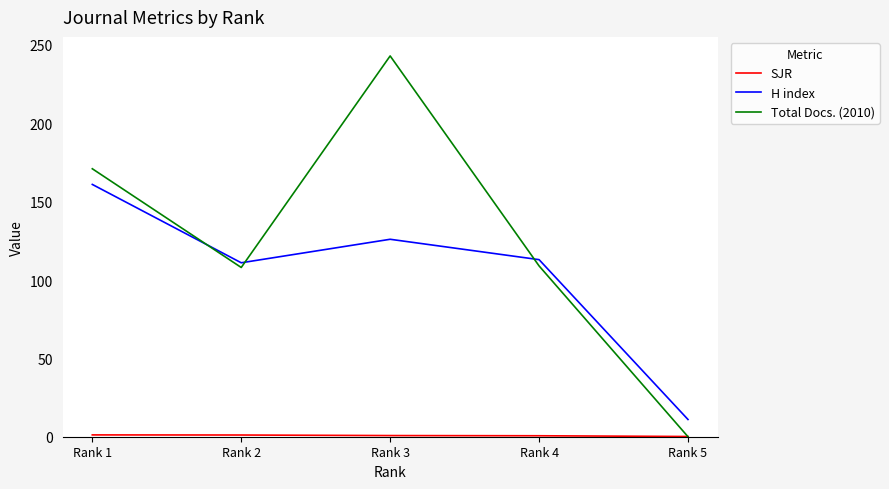

The value of H index at Rank 3 is 126.0. True or false?

True